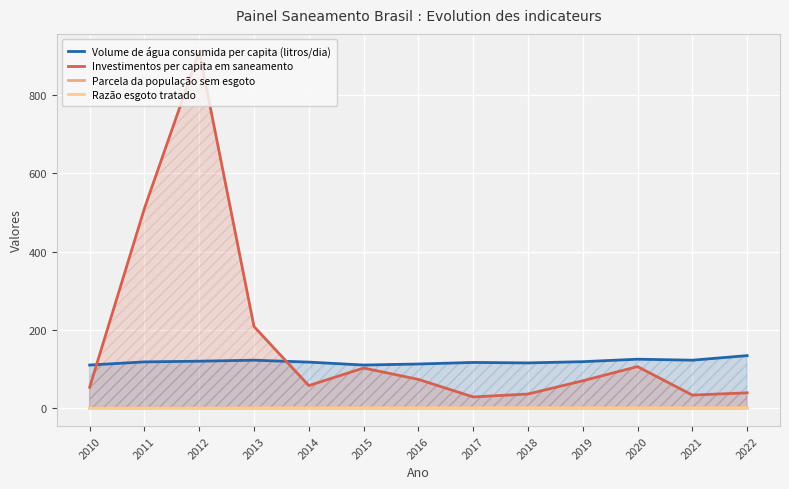

What is the sum of the Razão esgoto tratado values at 2017 and 2011?

1.0